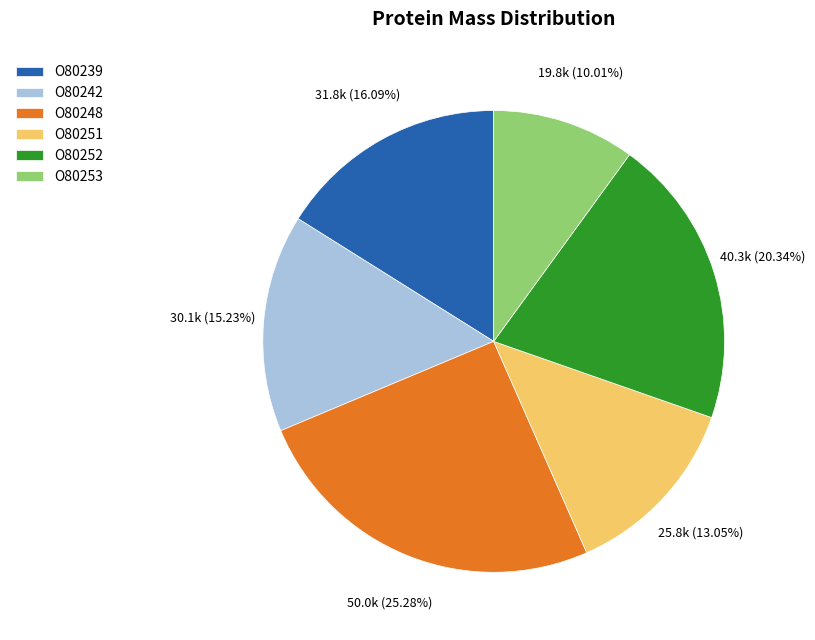

How many slices are in this pie chart?

6